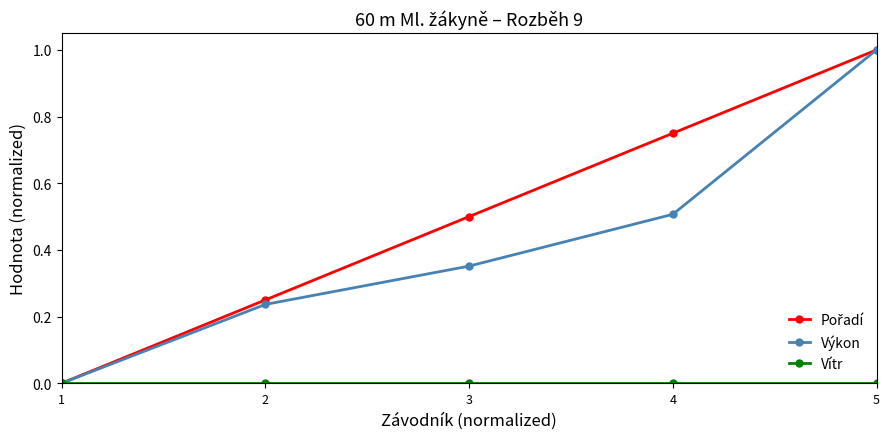

What is the difference between the highest and lowest values at 5?

1.0